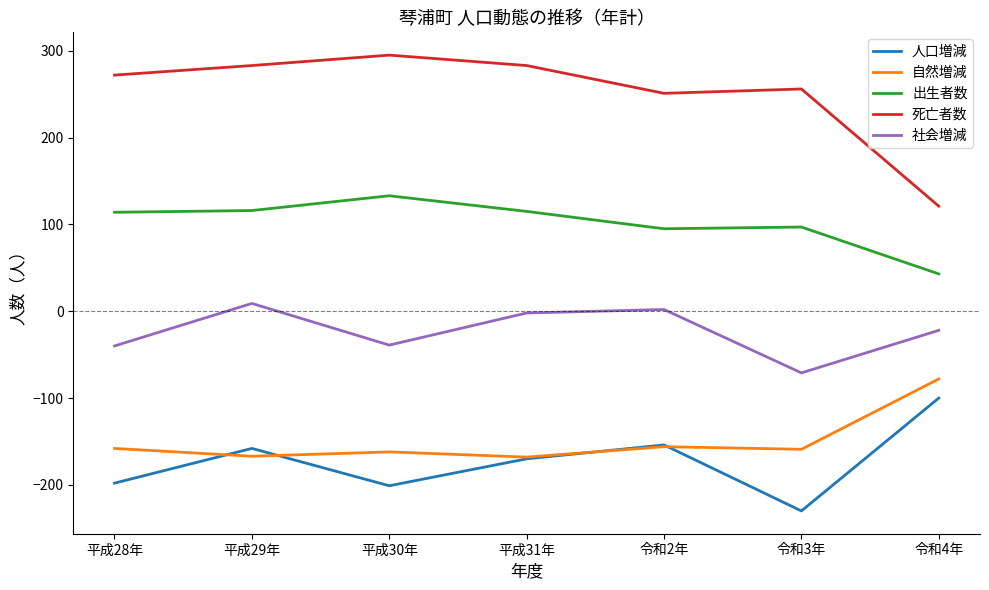

Does the chart have visible grid lines?

No